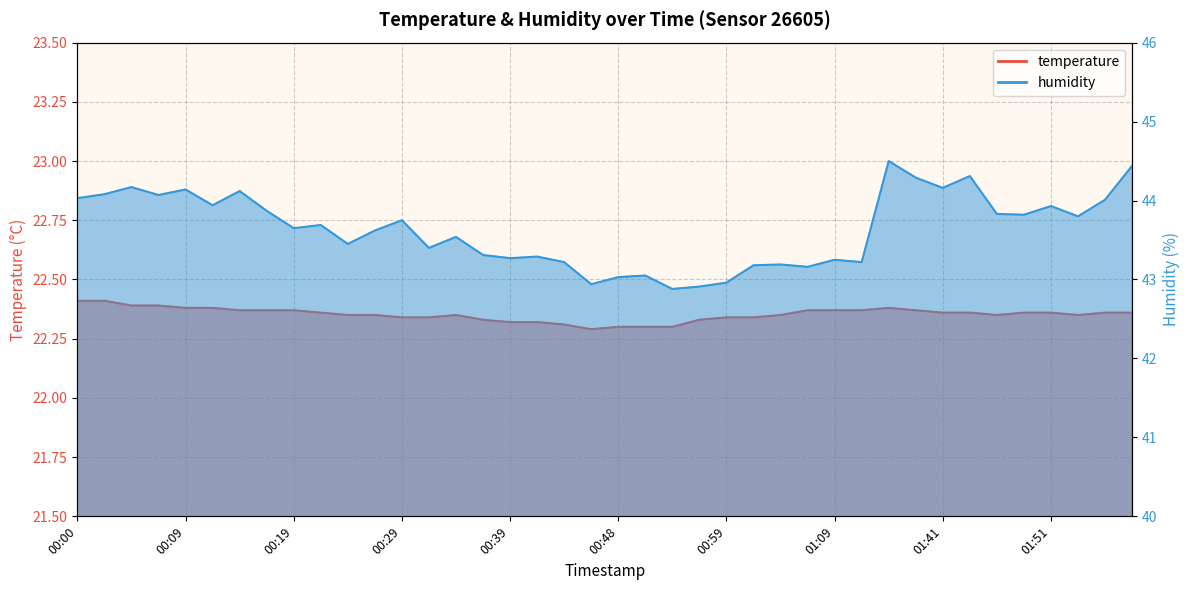

Is the value of humidity at 00:41 greater than the value of temperature at 00:39?

Yes